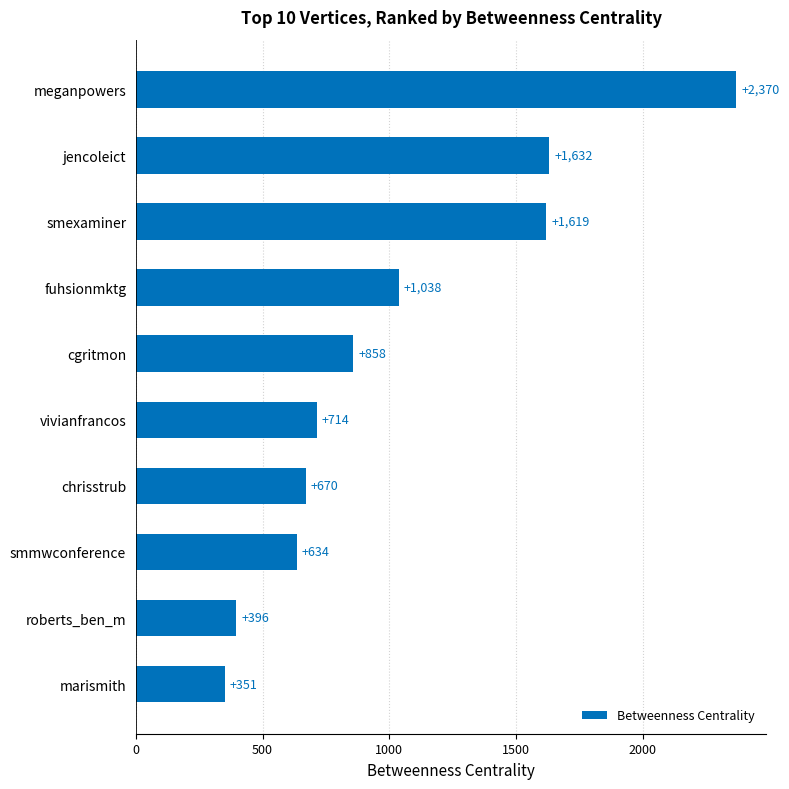

Does the chart contain any negative values?

No